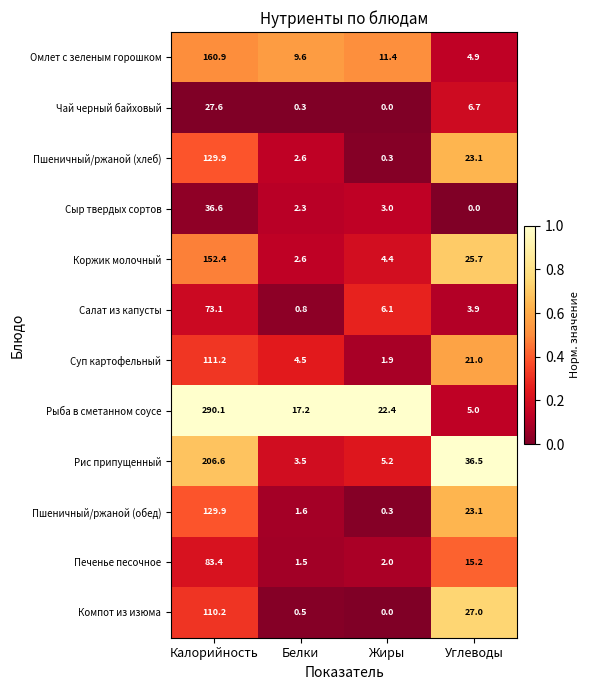

What is the difference between the highest and lowest values at Углеводы?

36.5